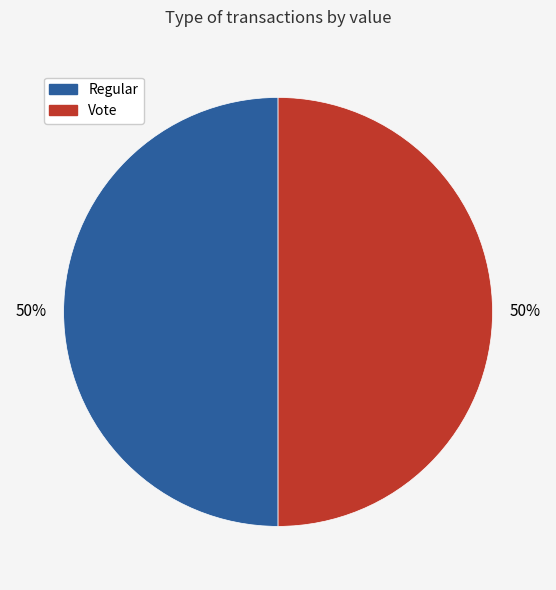

Is the sum of Regular and Vote greater than half?

Yes